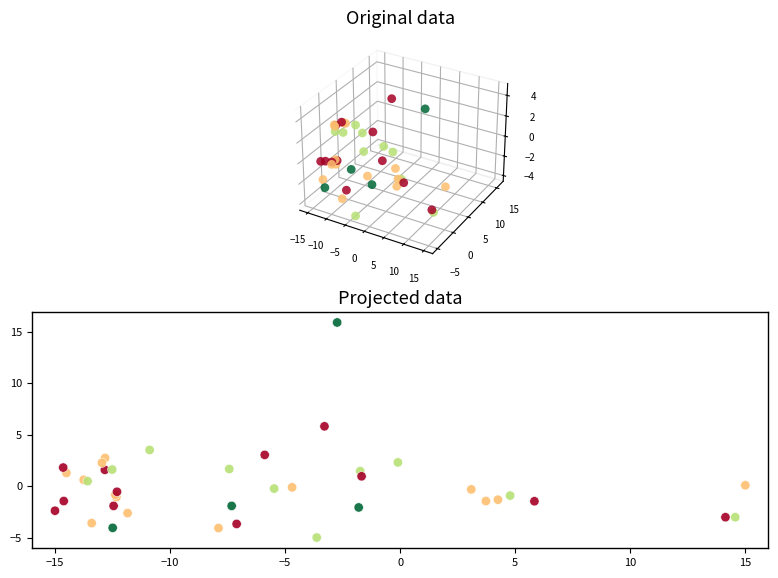

What Y value in the scatter plot is closest to 5?

5.8